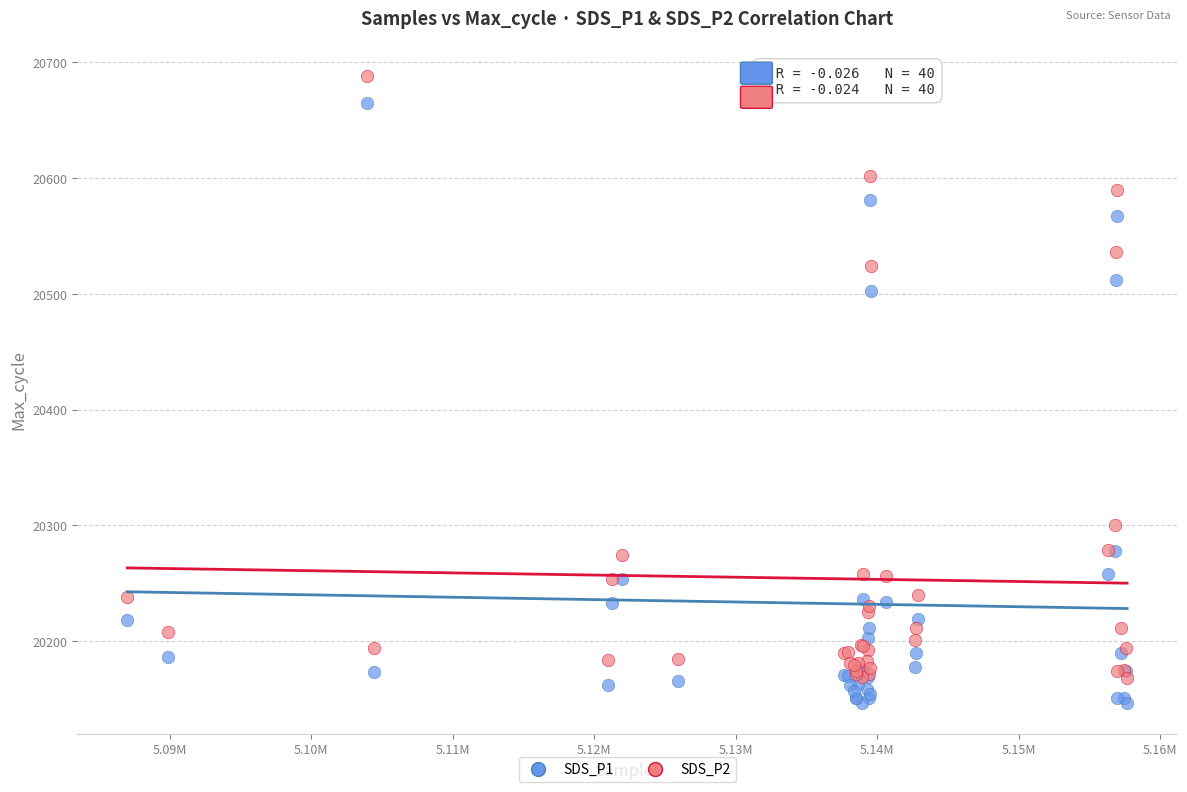

Across all series, what Y value is closest to 20417?

20502.0